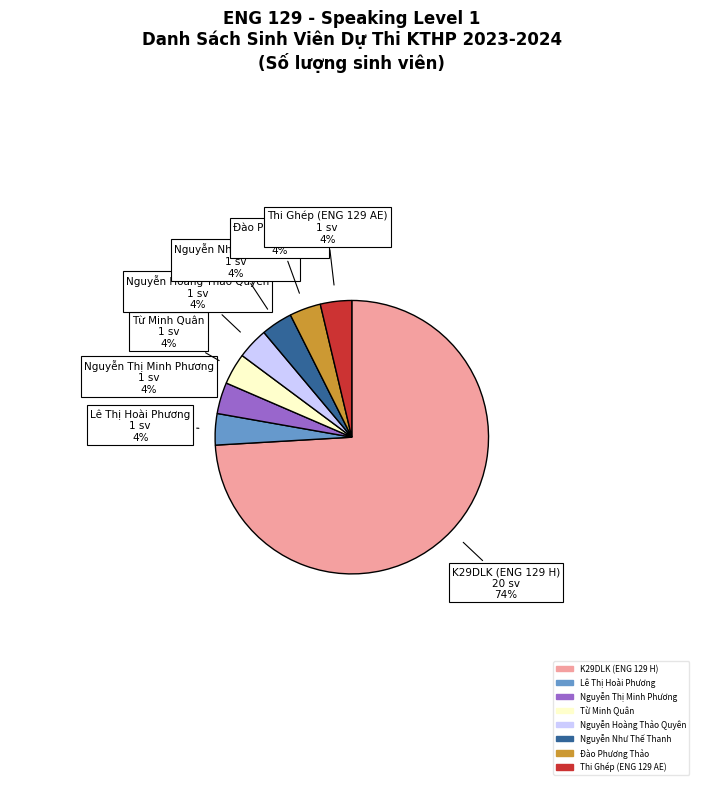

Does any single category account for the majority?

Yes